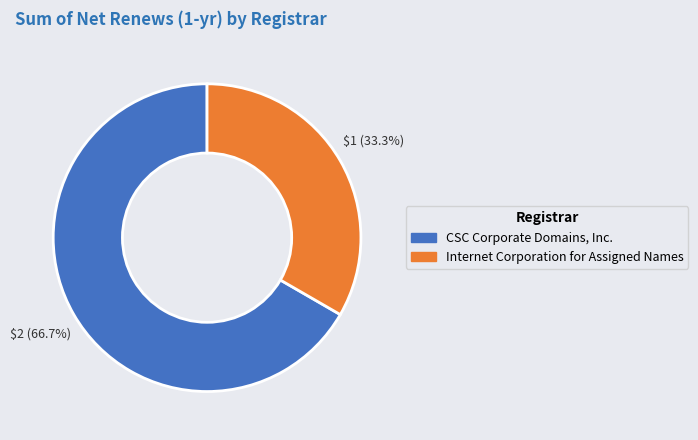

Which slice represents more than half of the pie?

CSC Corporate Domains, Inc.